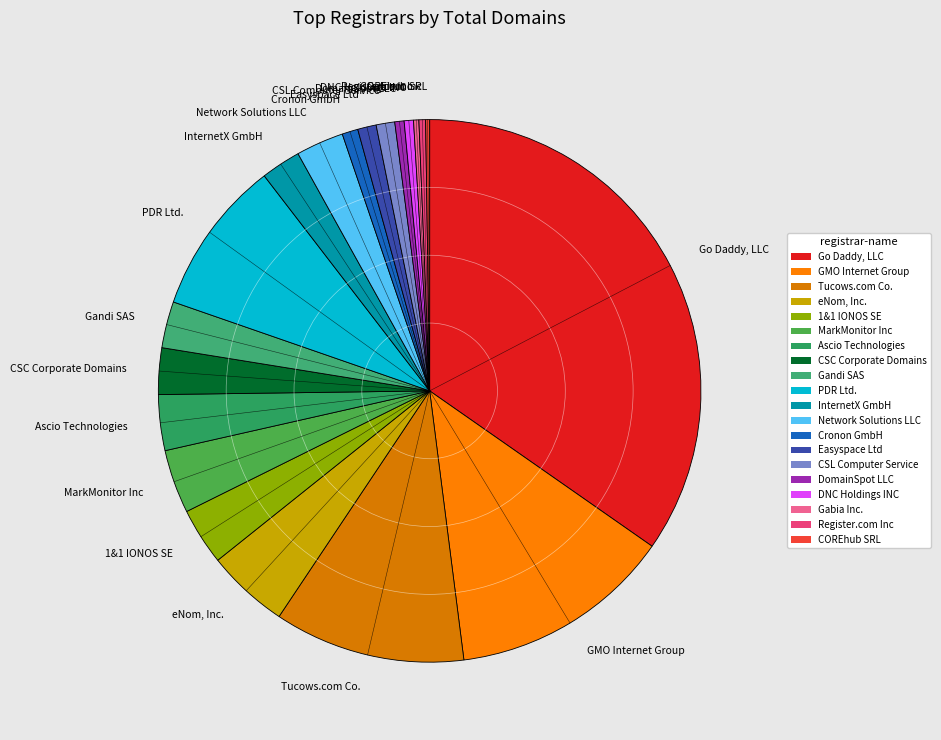

Is there a majority slice in this chart?

No